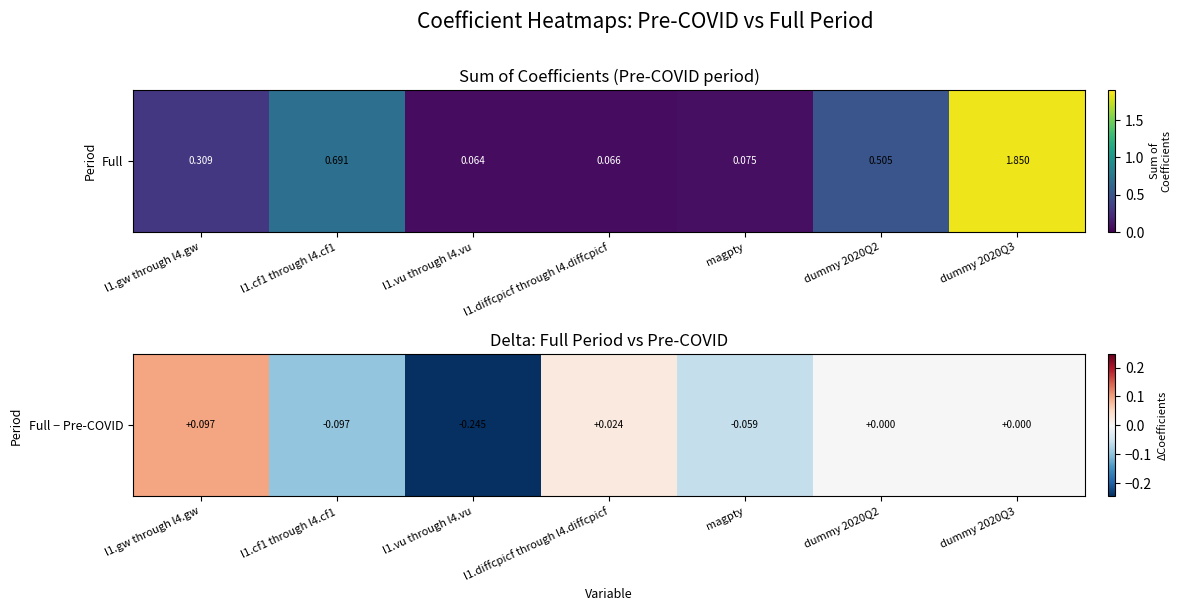

Is it true that the value at l1.diffcpicf through l4.diffcpicf is 0.0?

True